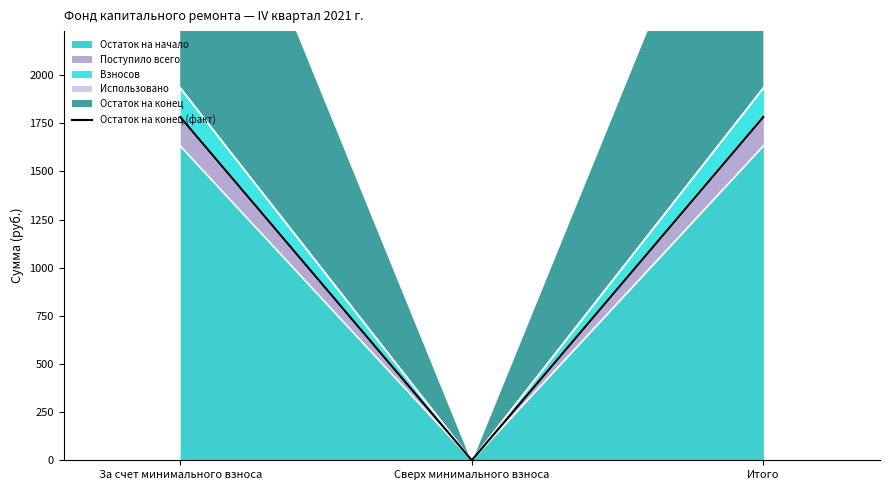

What is the change in value from Сверх минимального взноса to Итого?

+1782.5